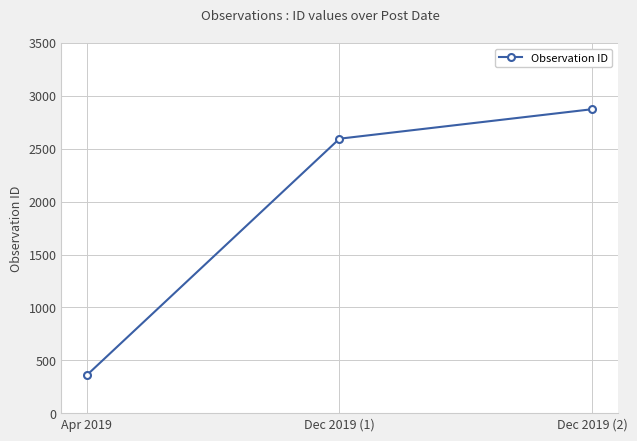

Count the number of data series in this chart.

1